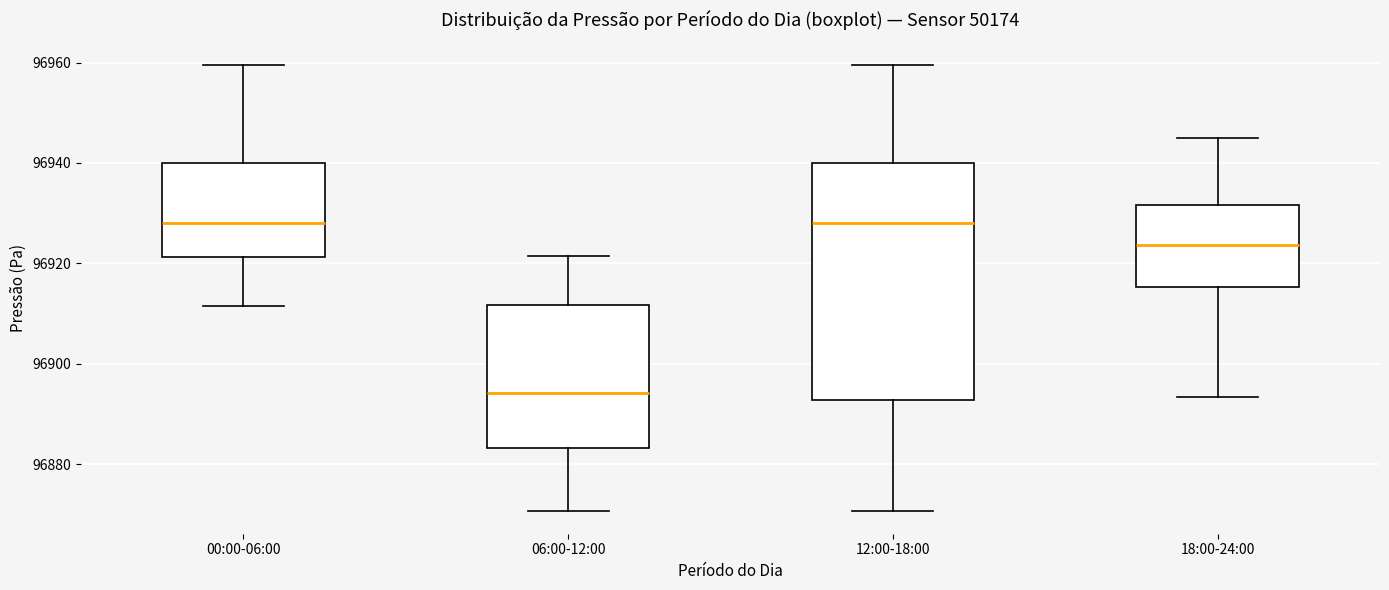

Reading left to right, transcribe this box plot: for each box, give where its median line is, the range the box spans, and where its two whiskers end, as read against the y-axis. The values are not printed on the chart, so give them approximately, as read against the axis.

00:00-06:00: median 96928, box 96922 to 96940, whiskers 96912 to 96960
06:00-12:00: median 96894, box 96884 to 96912, whiskers 96870 to 96922
12:00-18:00: median 96928, box 96892 to 96940, whiskers 96870 to 96960
18:00-24:00: median 96924, box 96916 to 96932, whiskers 96894 to 96944